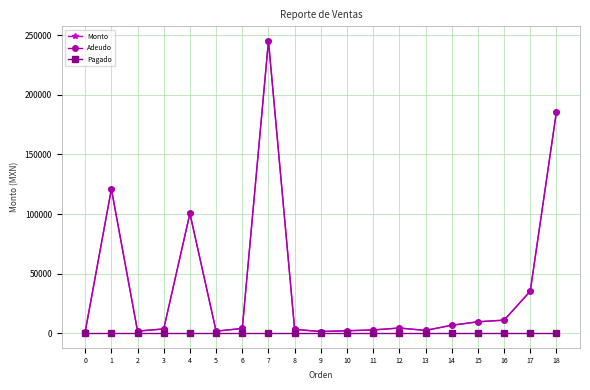

The Monto series shows 6600 at 14. True or false?

True